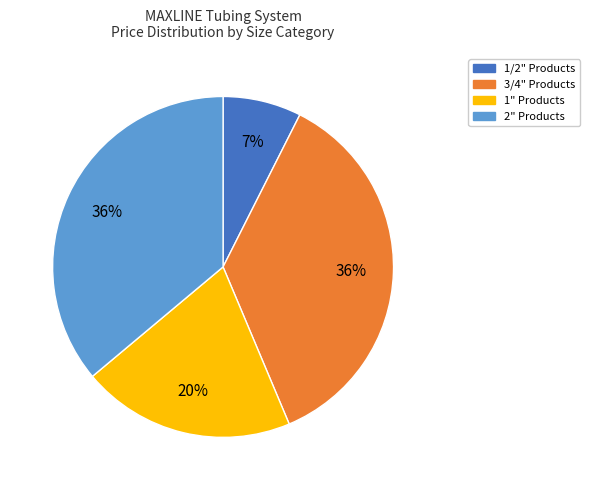

How many segments does this pie chart have?

4